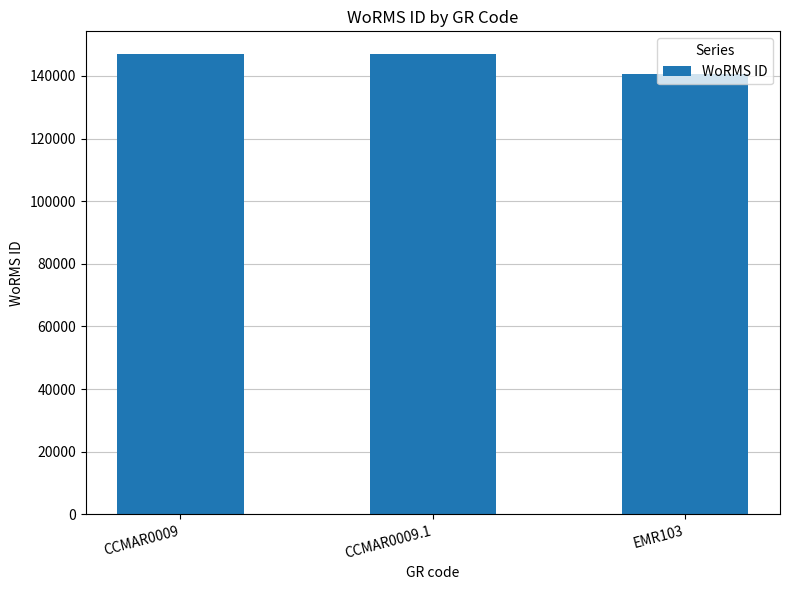

What is the approximate value at EMR103?

140656